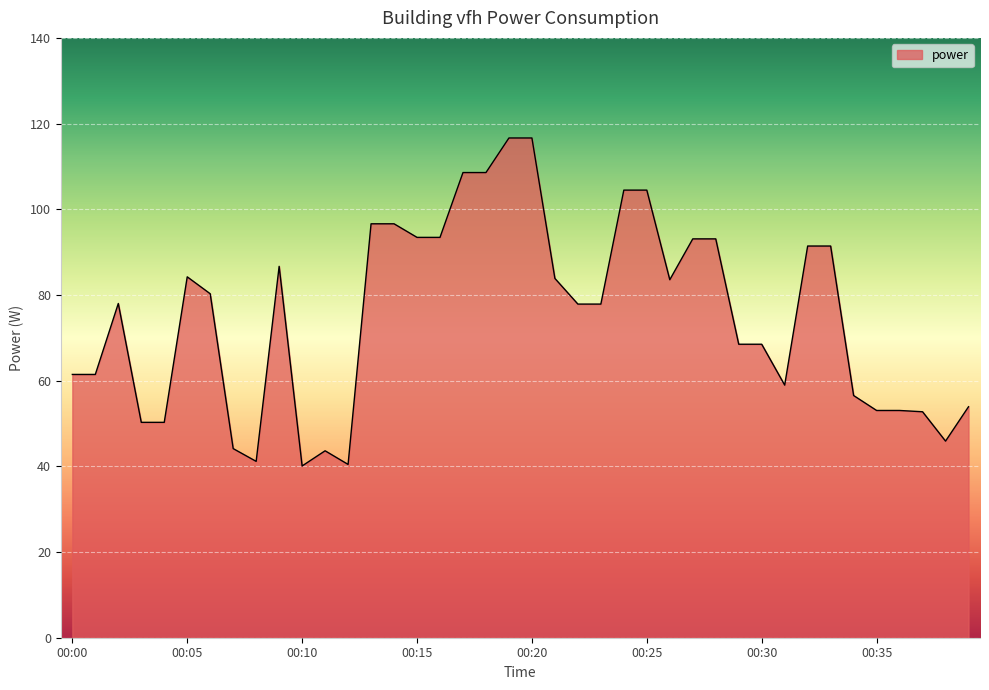

What is the smallest value displayed?

40.1